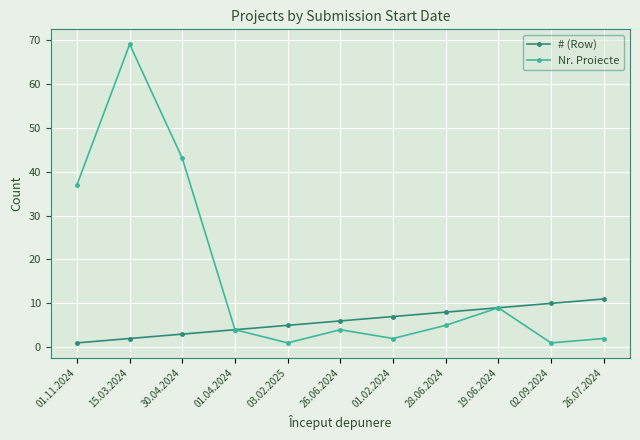

Between 15.03.2024 and 28.06.2024, which series saw the biggest shift?

Nr. Proiecte